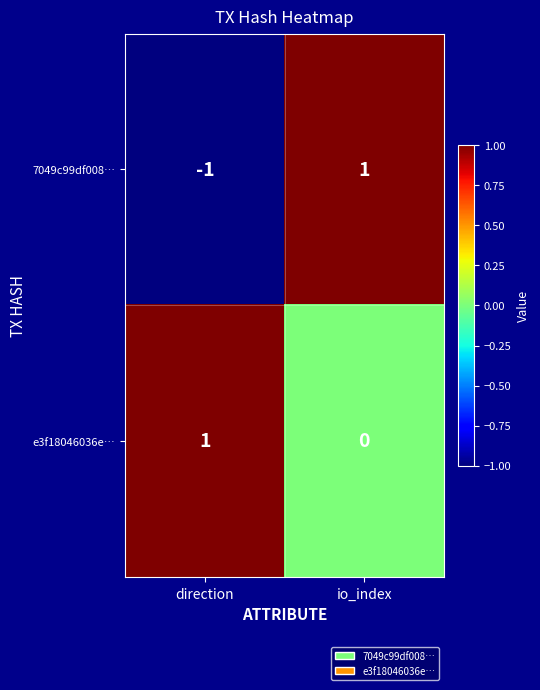

How many values in 7049c99df008… are below zero?

1